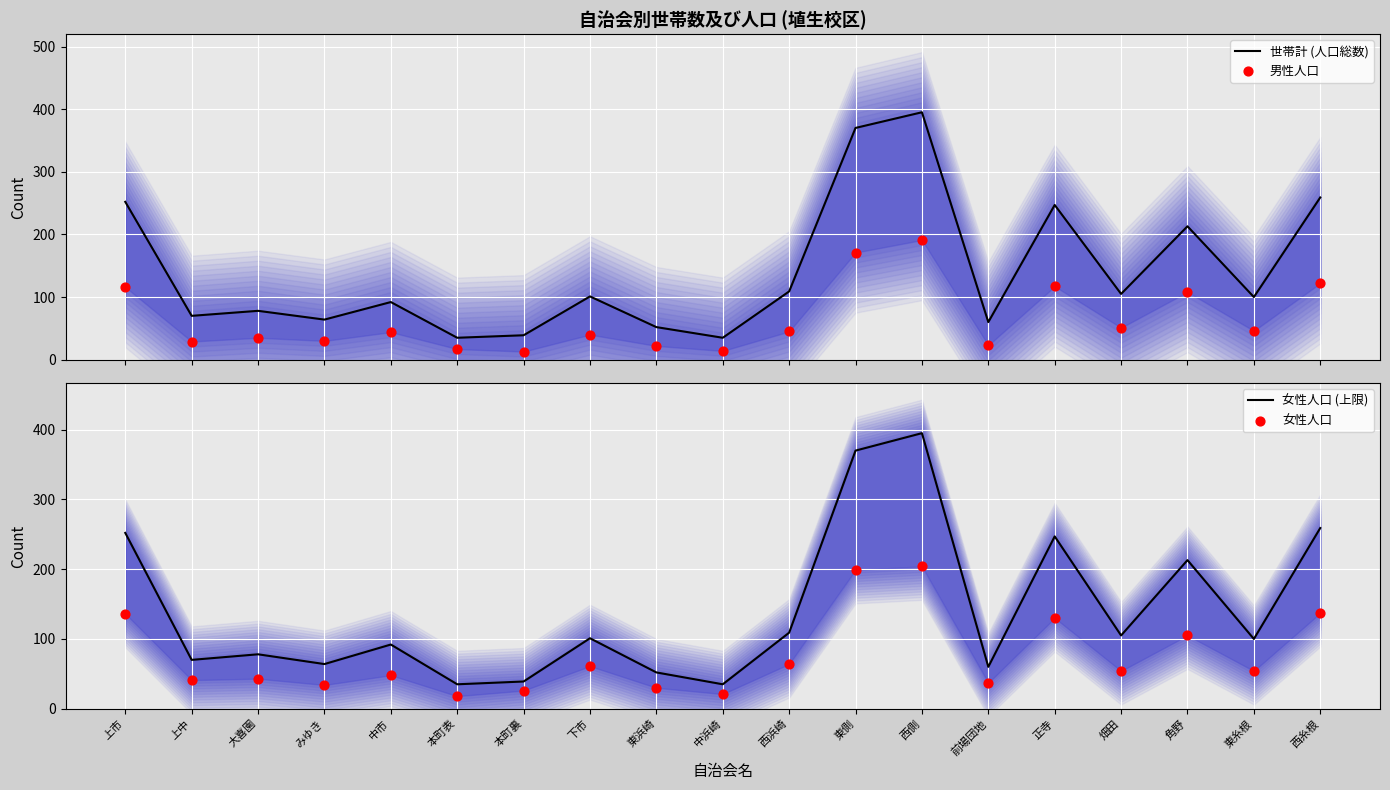

What is the total value across all series at 中浜崎?

105